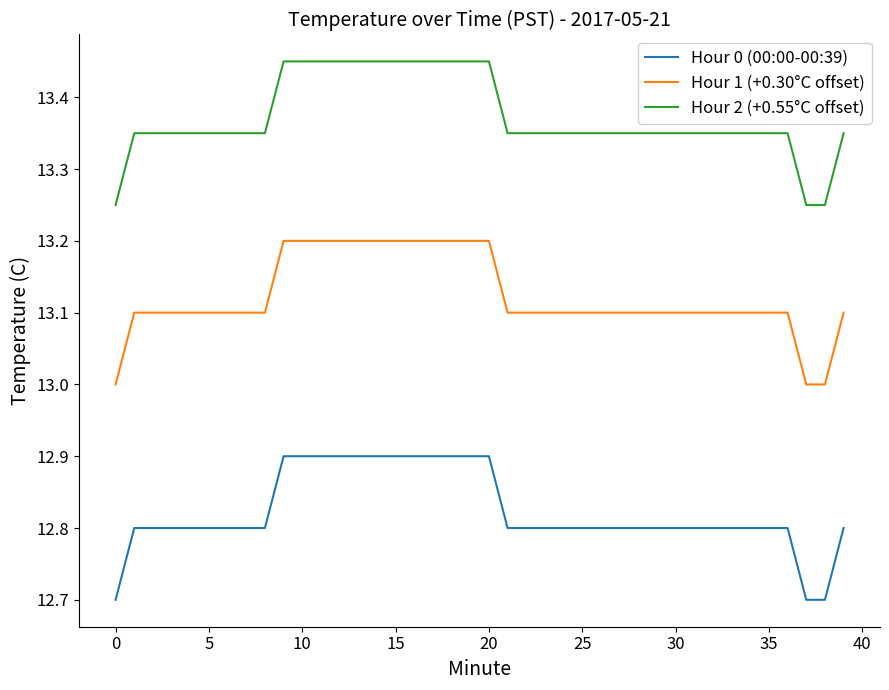

True or false: Hour 0 (00:00-00:39) and Hour 1 (+0.30°C offset) intersect in this chart.

False